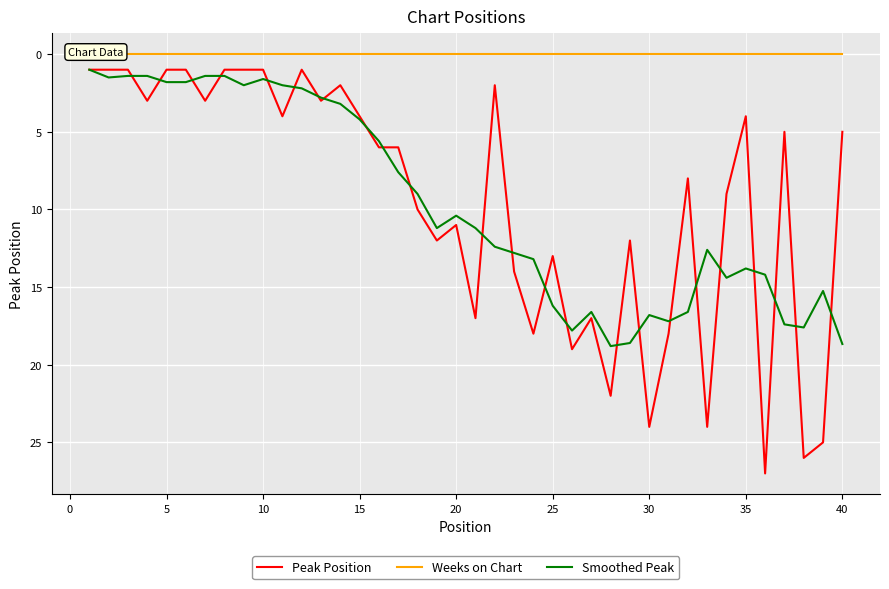

Which series has the widest spread of values?

Peak Position